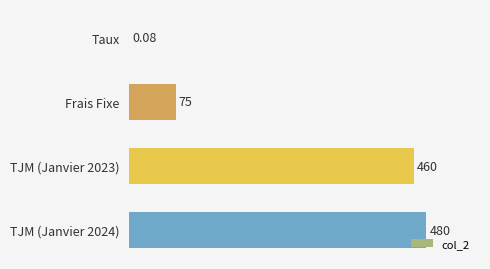

At which label is the value closest to 240?

Frais Fixe